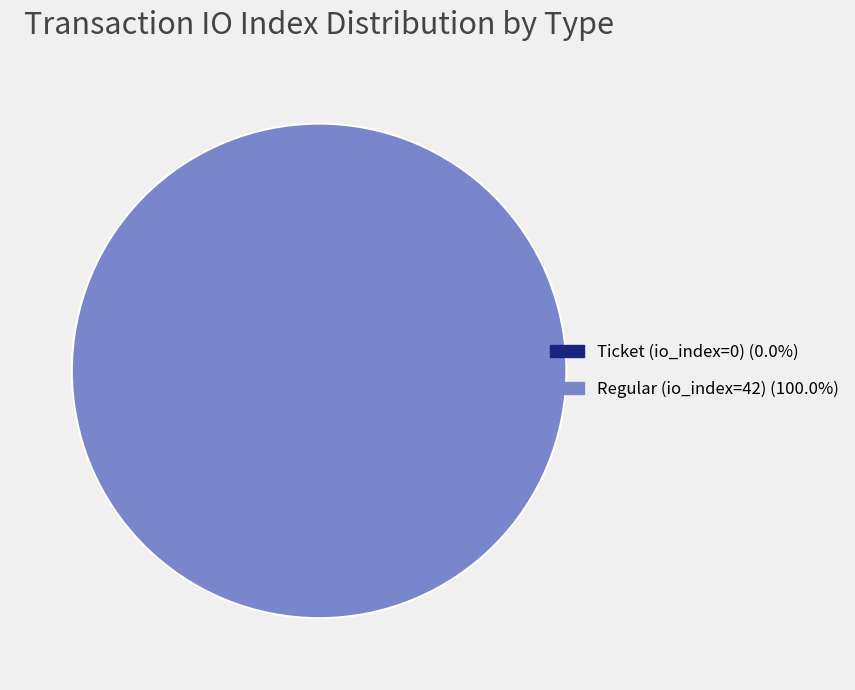

Is there any slice that represents more than half of the pie?

Yes